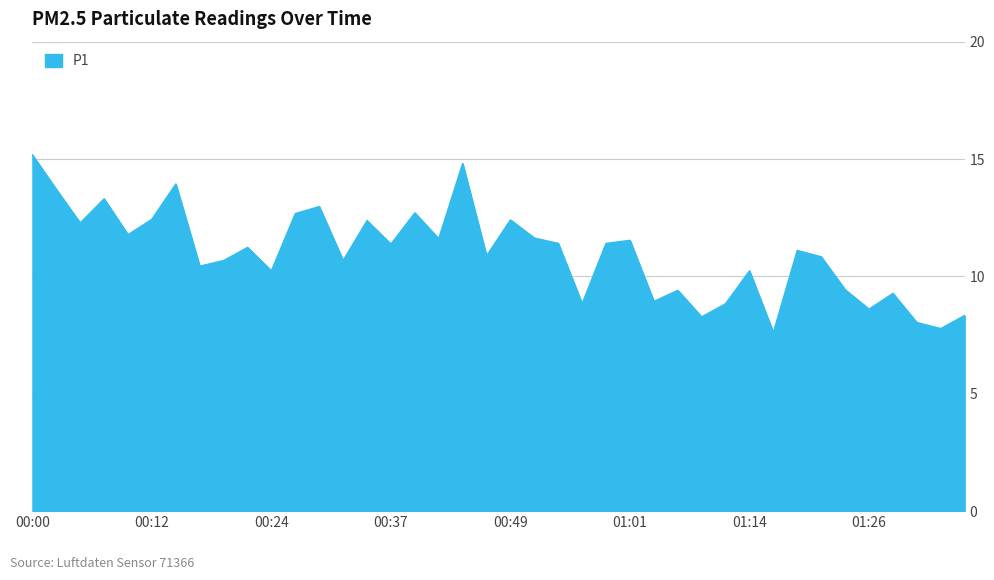

What is the difference between the maximum and minimum values?

7.6